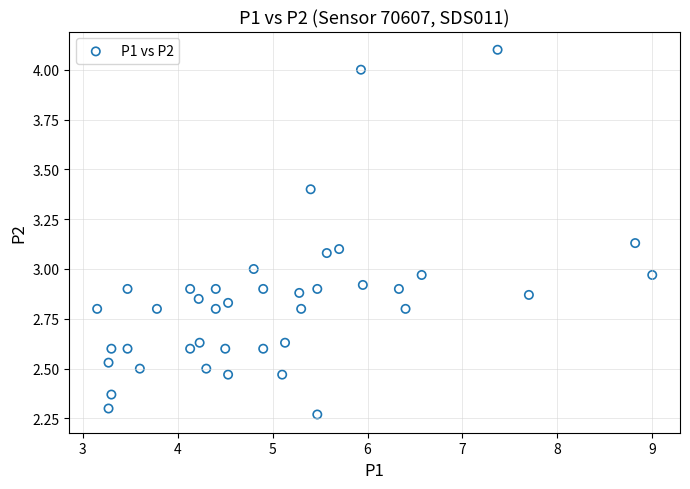

What is the range of Y values (max minus min)?

1.8